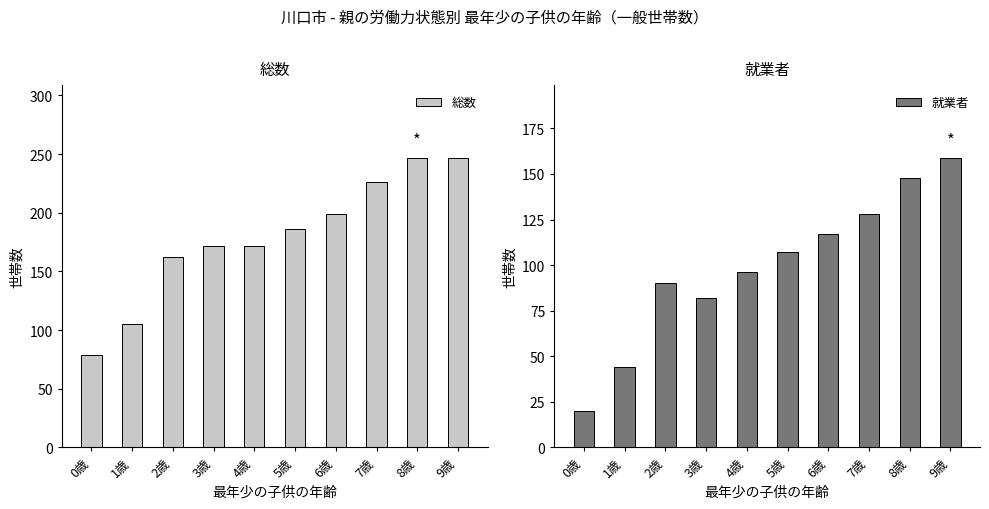

What is the value of the 就業者 bar at the 7th from the left?

117